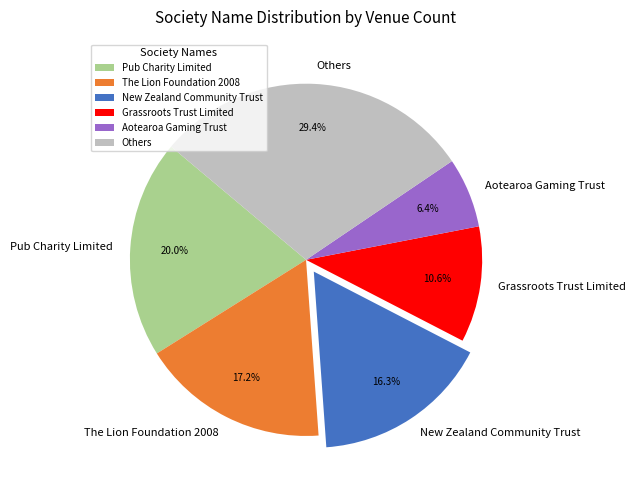

Does Pub Charity Limited represent more than half of the total?

No